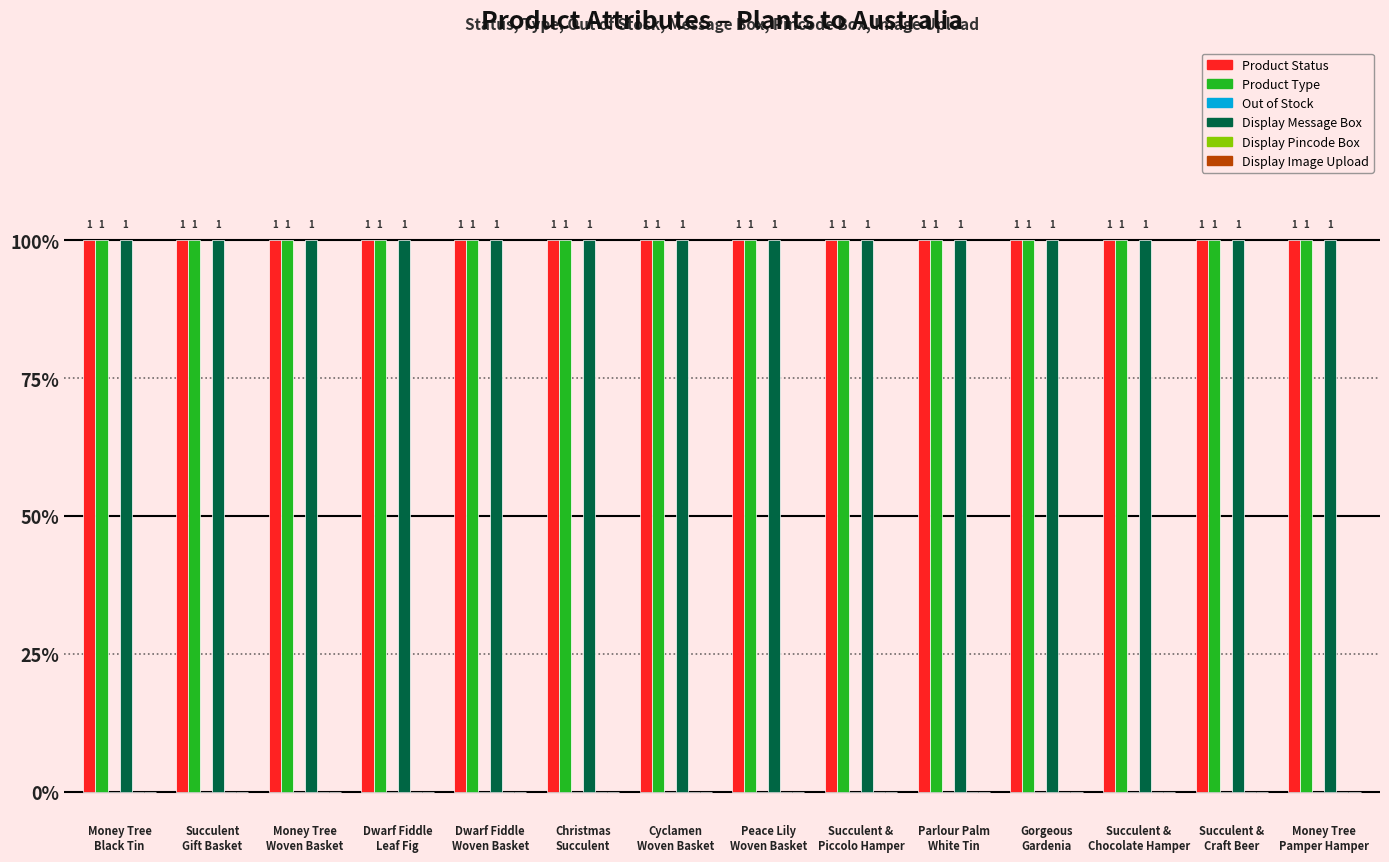

True or false: Product Status has a value of 2 at Money Tree
Black Tin.

False